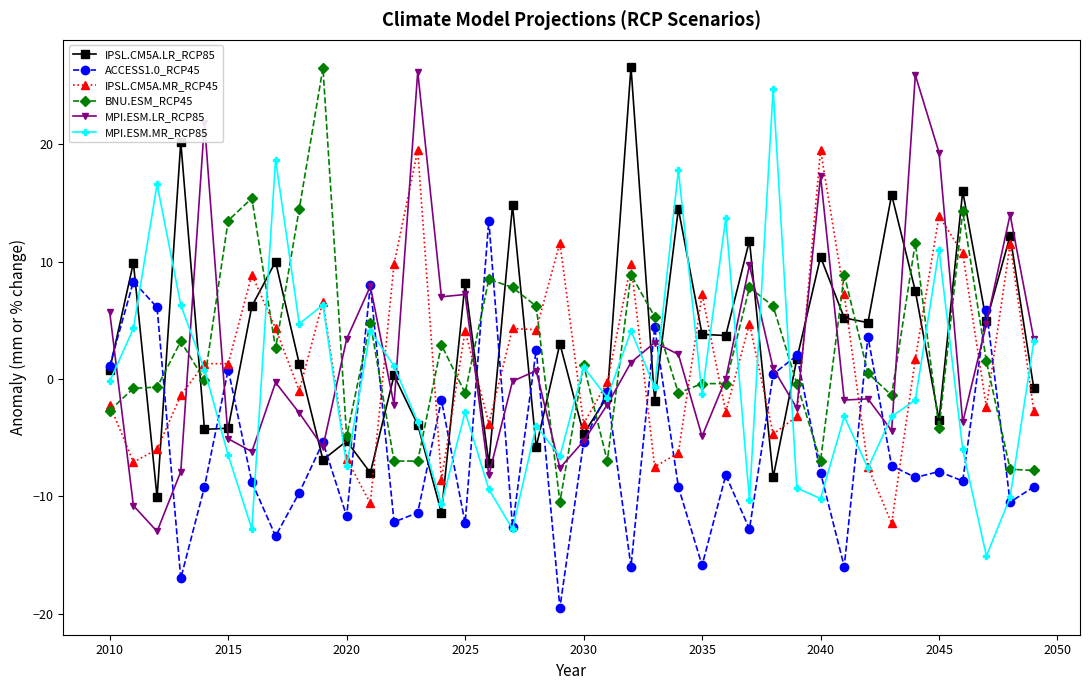

Which series ends up on top after the final intersection of MPI.ESM.MR_RCP85 and BNU.ESM_RCP45?

MPI.ESM.MR_RCP85